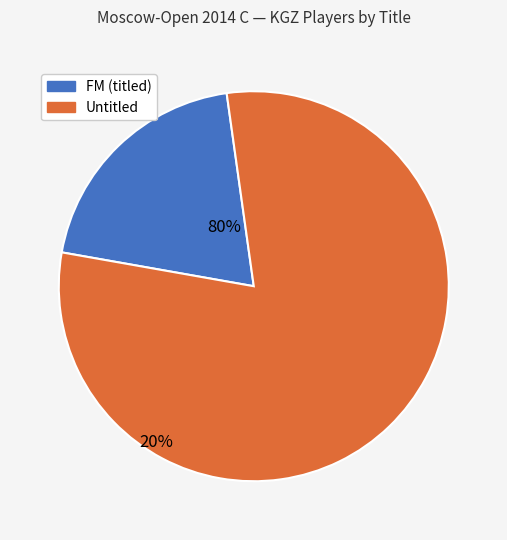

At Samudin Elina, list the series in order from smallest to largest.

FM, No title